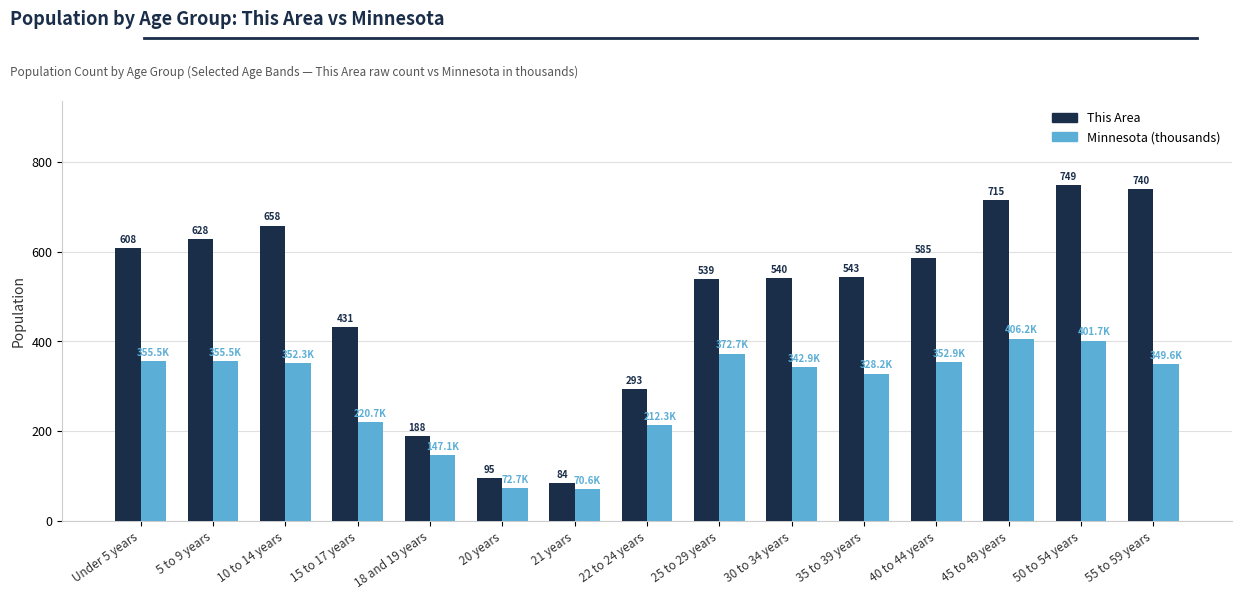

Count the number of categories in the chart.

15